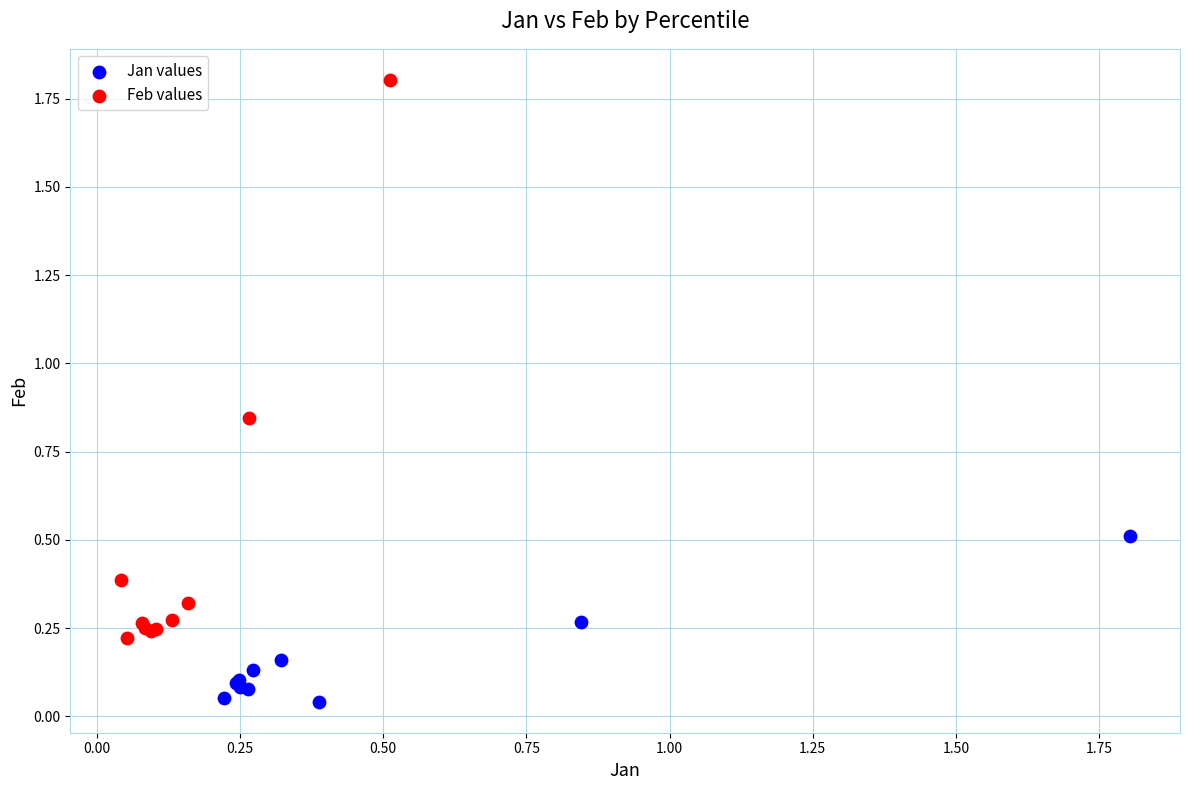

Which series contains the highest Y value?

Feb values